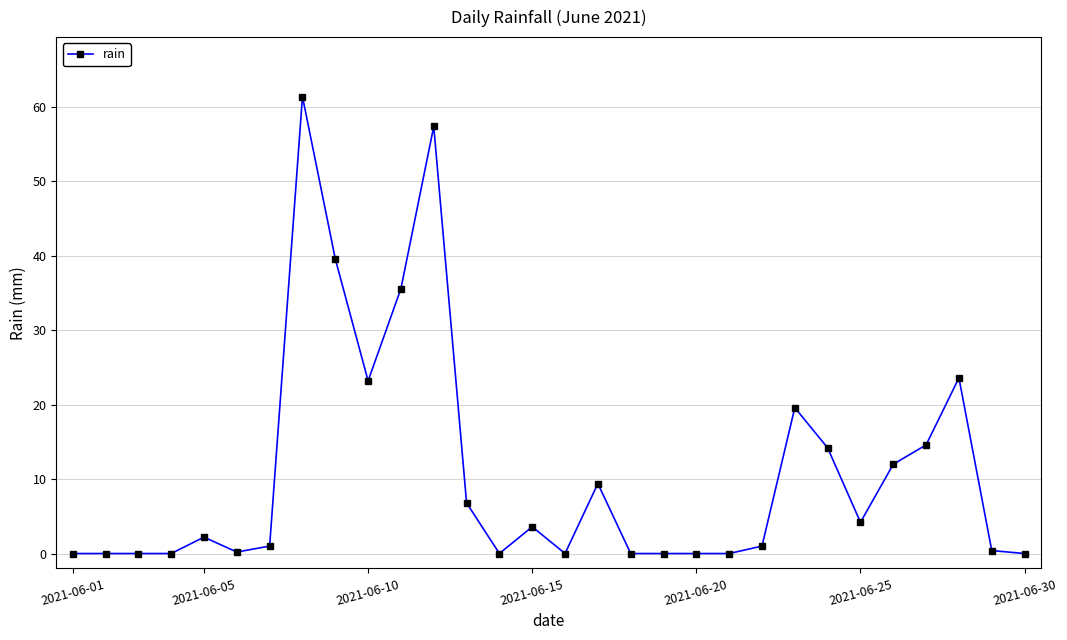

What is the greatest value displayed?

61.4